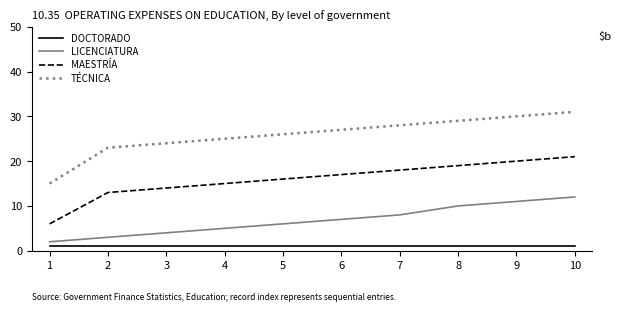

Which series changed the most between 4 and 9?

LICENCIATURA